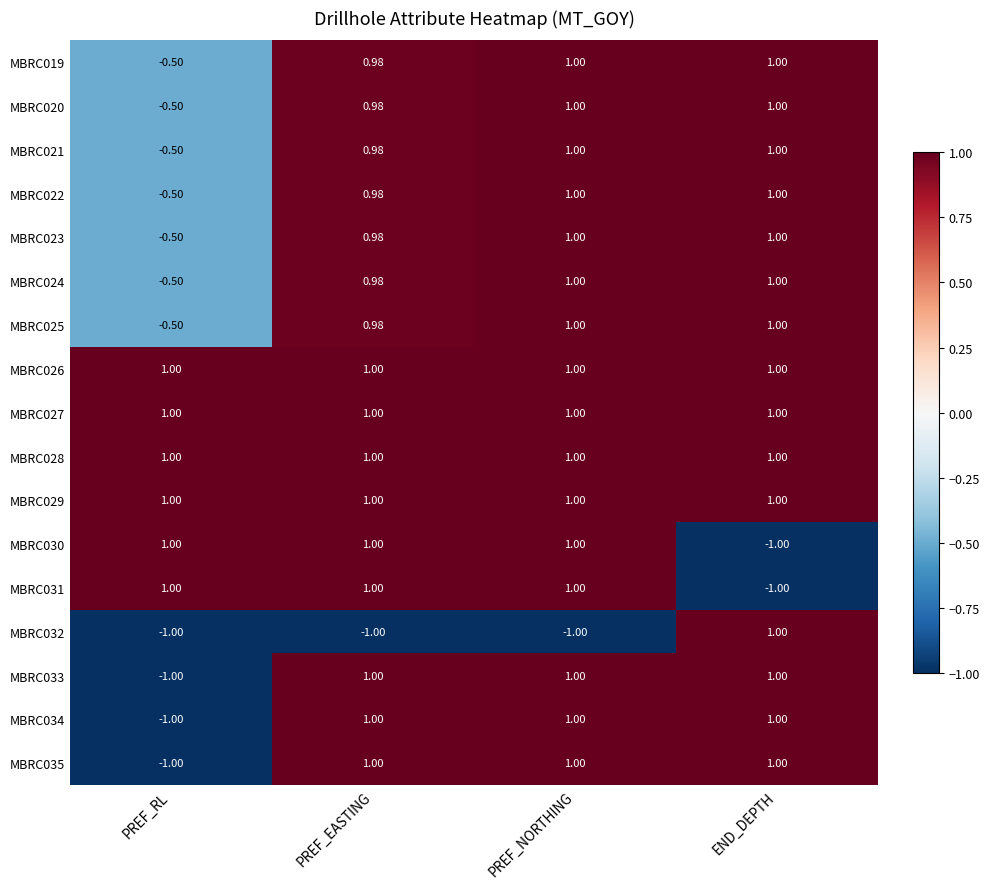

At which label is MBRC020 closest to 0?

PREF_RL